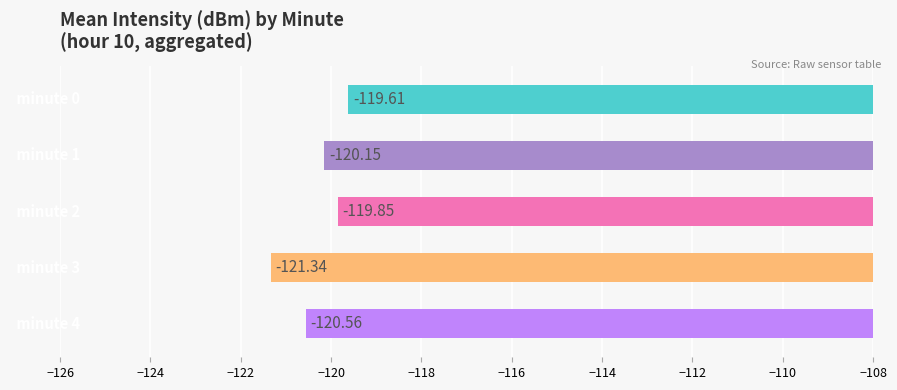

What is the difference between the second highest and second lowest values?

0.7